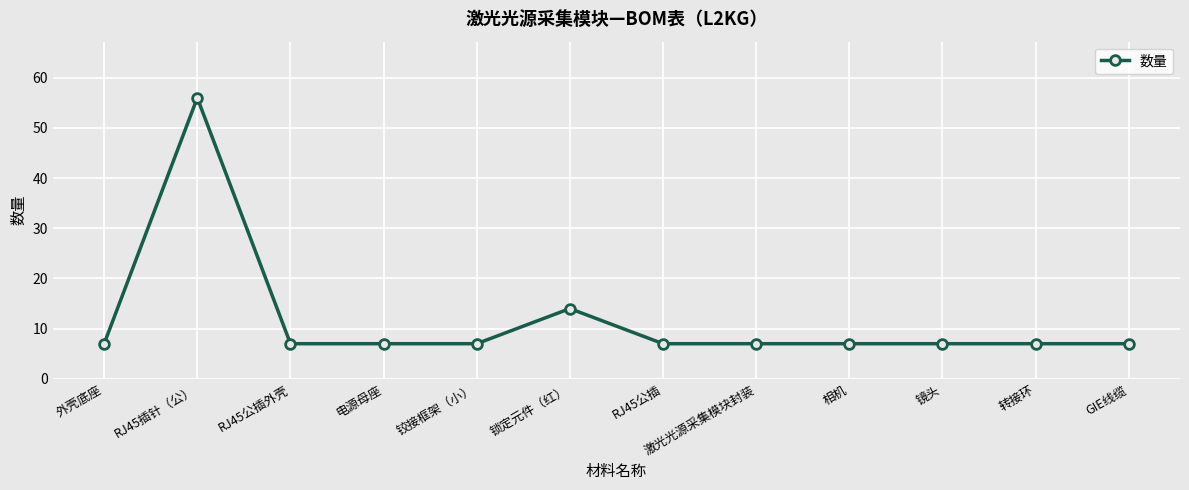

What is the label of the 9th point from the left?

相机